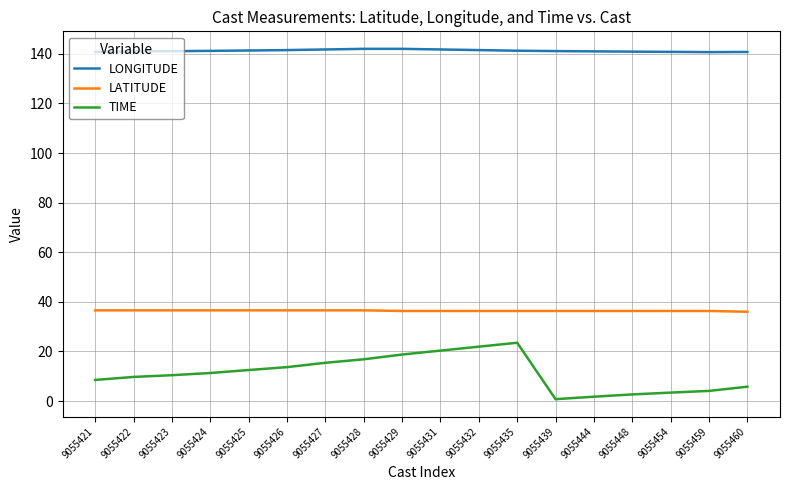

What is the total value across all series at 9055444?

179.1